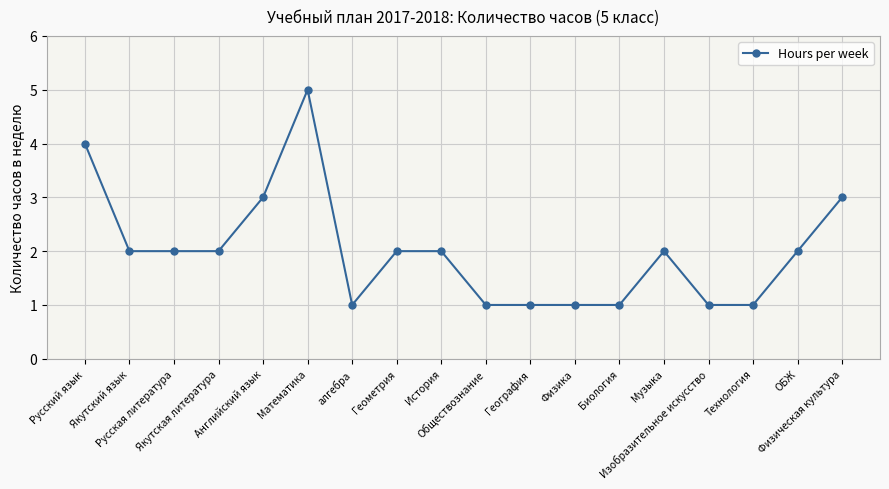

What is the maximum value shown in the chart?

5